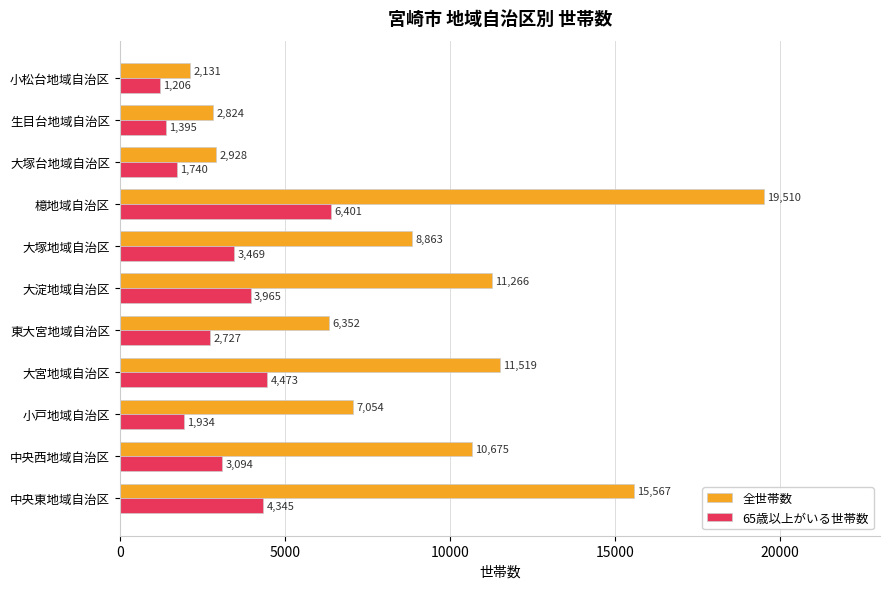

What is the sum of all 全世帯数 values?

98689